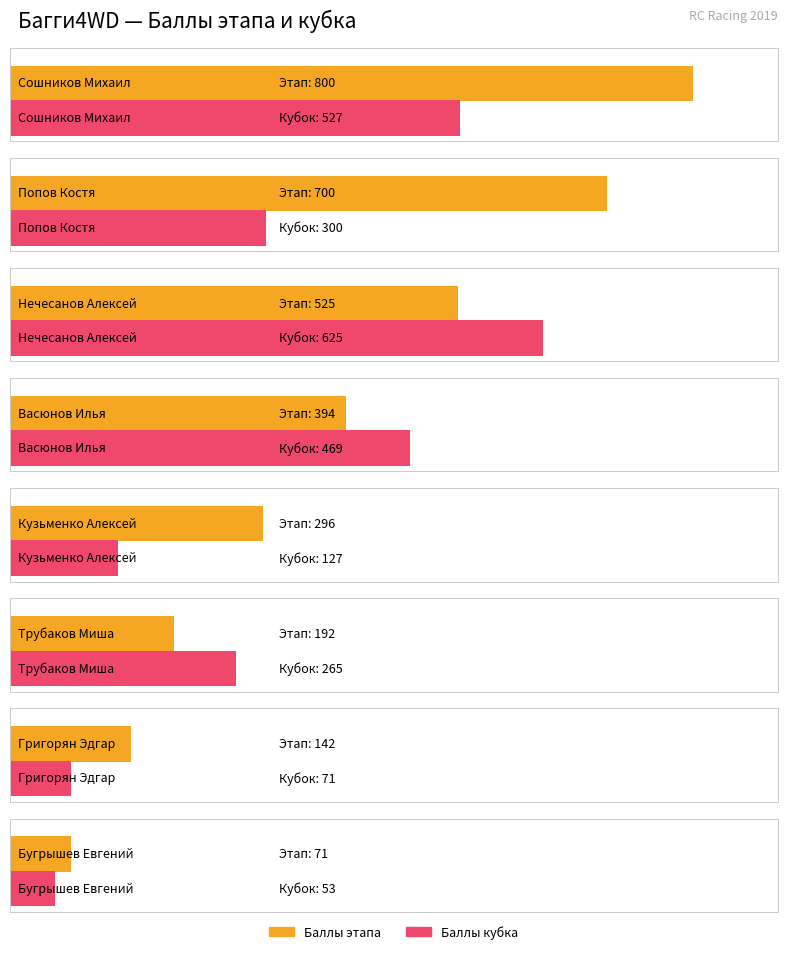

What is the spread (max minus min) of values at Васюнов Илья?

75